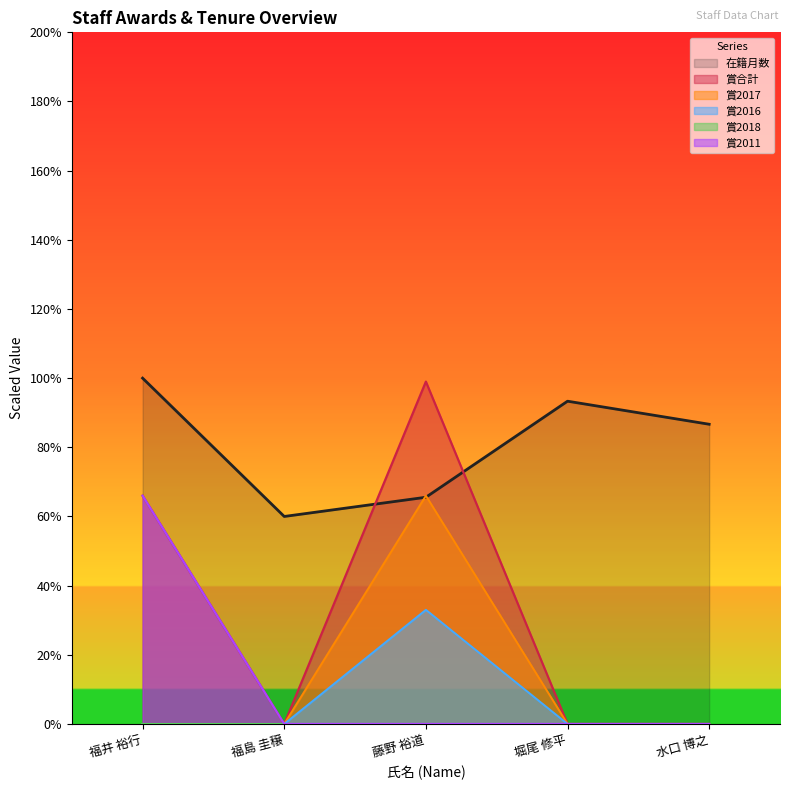

What is the difference between the highest and lowest values at 堀尾 修平?

93.3